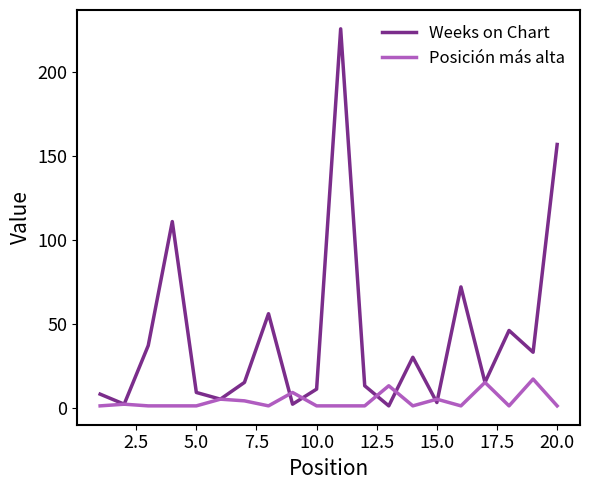

Which series has the largest total across all categories?

Weeks on Chart